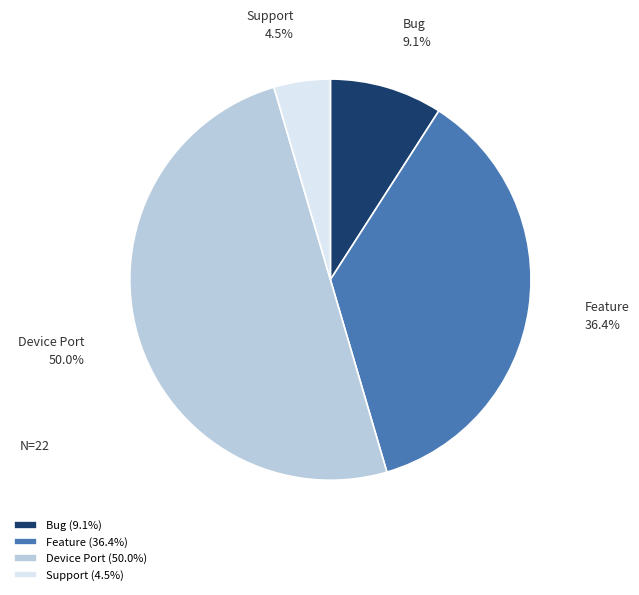

To the nearest percent, what portion does Bug represent?

9%